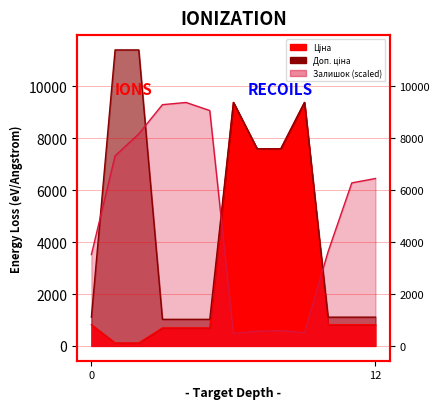

How many lines are shown in the chart?

3